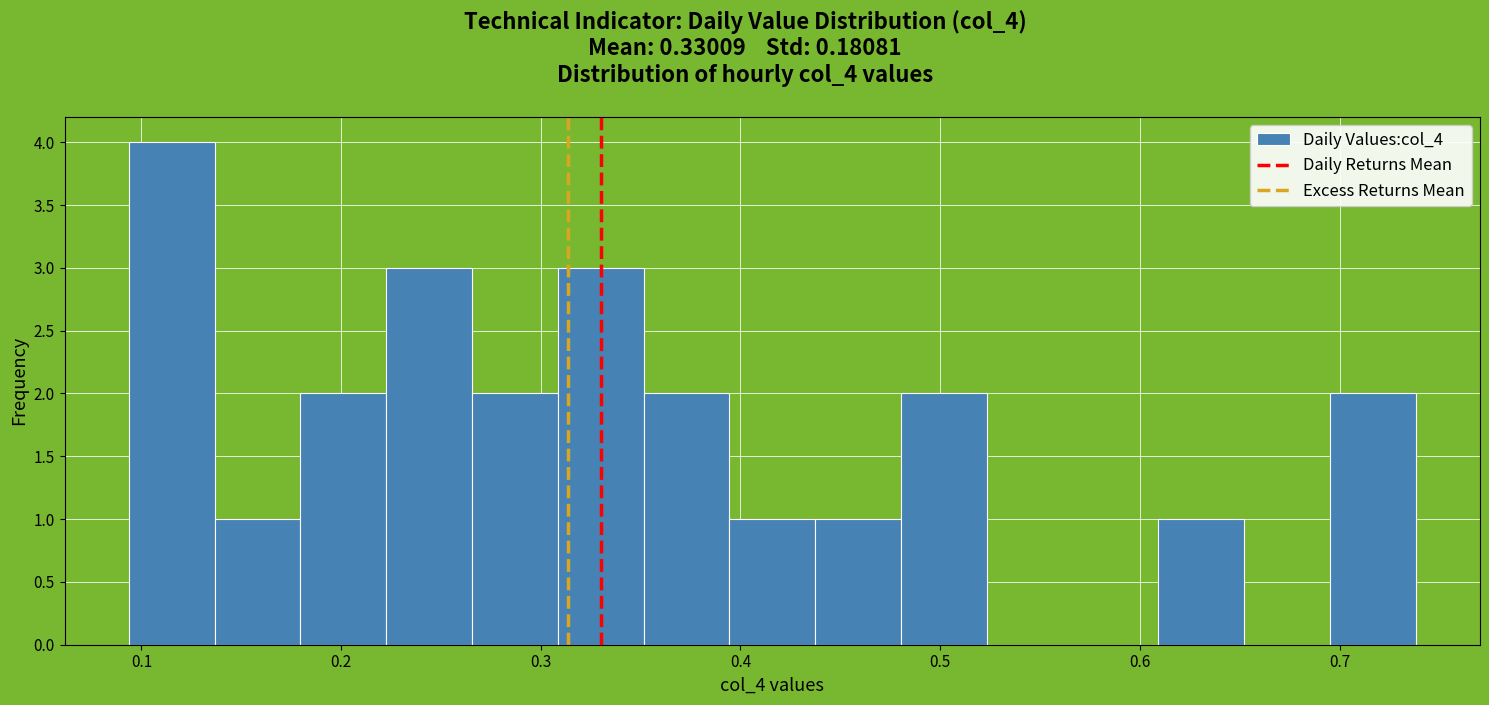

Reading left to right, list every bar in this chart as the range it spans on the x-axis followed by its height. Neither the bar edges nor the heights are printed on the chart, so give them approximately, as read against the axes.

0.09 to 0.14: 4
0.14 to 0.18: 1
0.18 to 0.22: 2
0.22 to 0.27: 3
0.27 to 0.31: 2
0.31 to 0.35: 3
0.35 to 0.39: 2
0.39 to 0.44: 1
0.44 to 0.48: 1
0.48 to 0.52: 2
0.52 to 0.57: 0
0.57 to 0.61: 0
0.61 to 0.65: 1
0.65 to 0.70: 0
0.70 to 0.74: 2